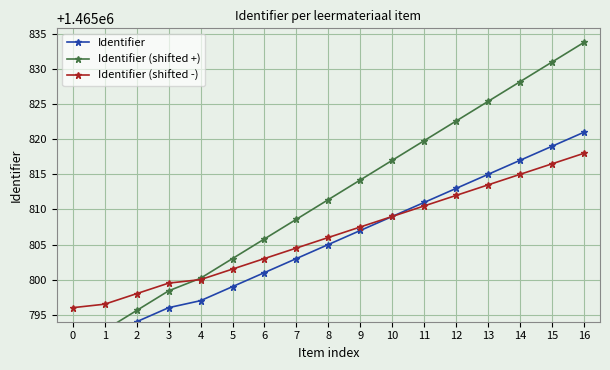

True or false: Identifier (shifted -) has more than 1 interior local peaks.

False